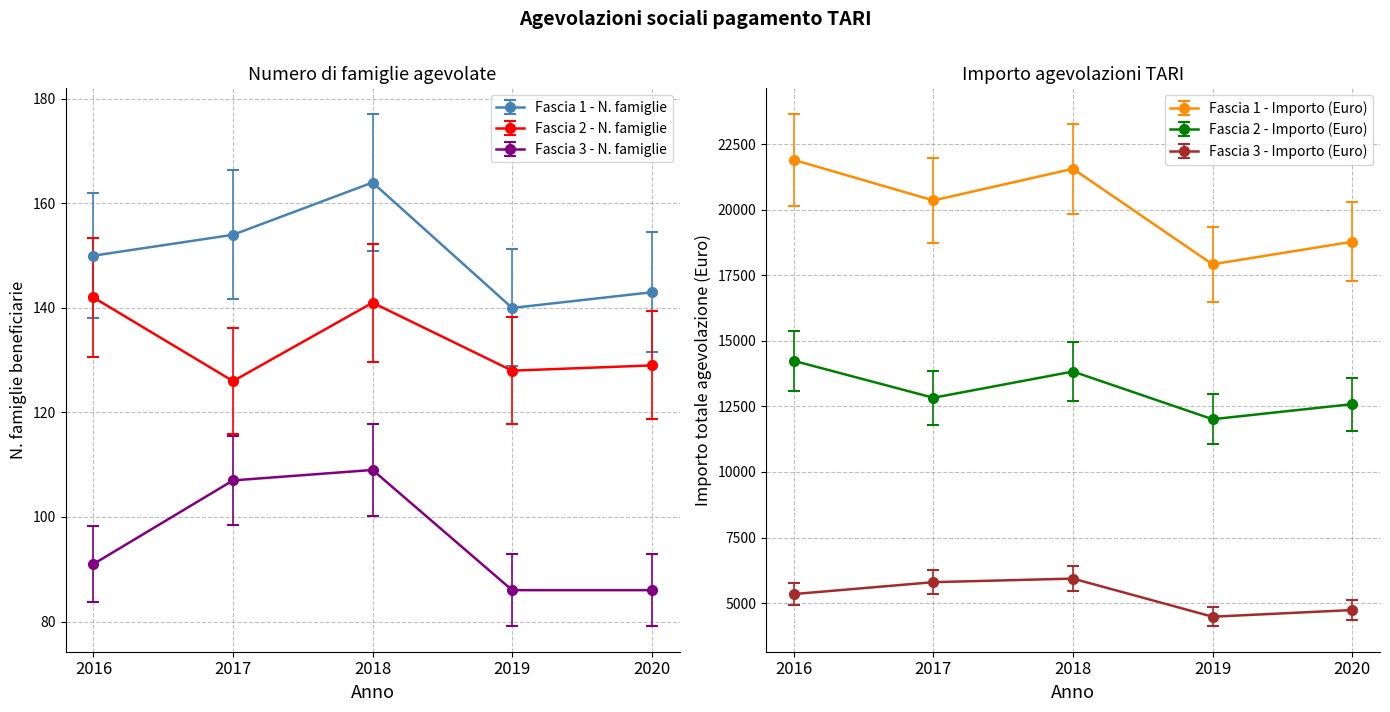

What is the maximum value for Fascia 2 - N. famiglie?

142